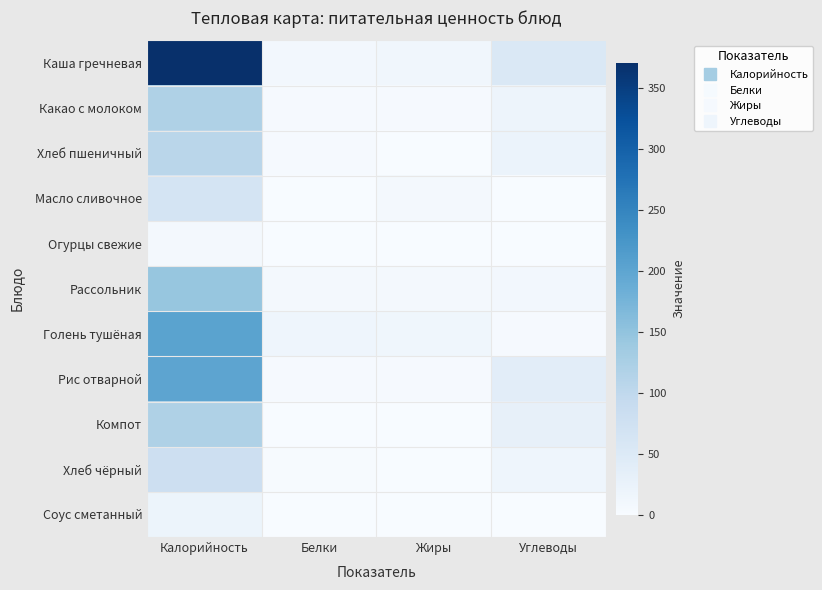

At which category is the sum across all series the highest?

Калорийность